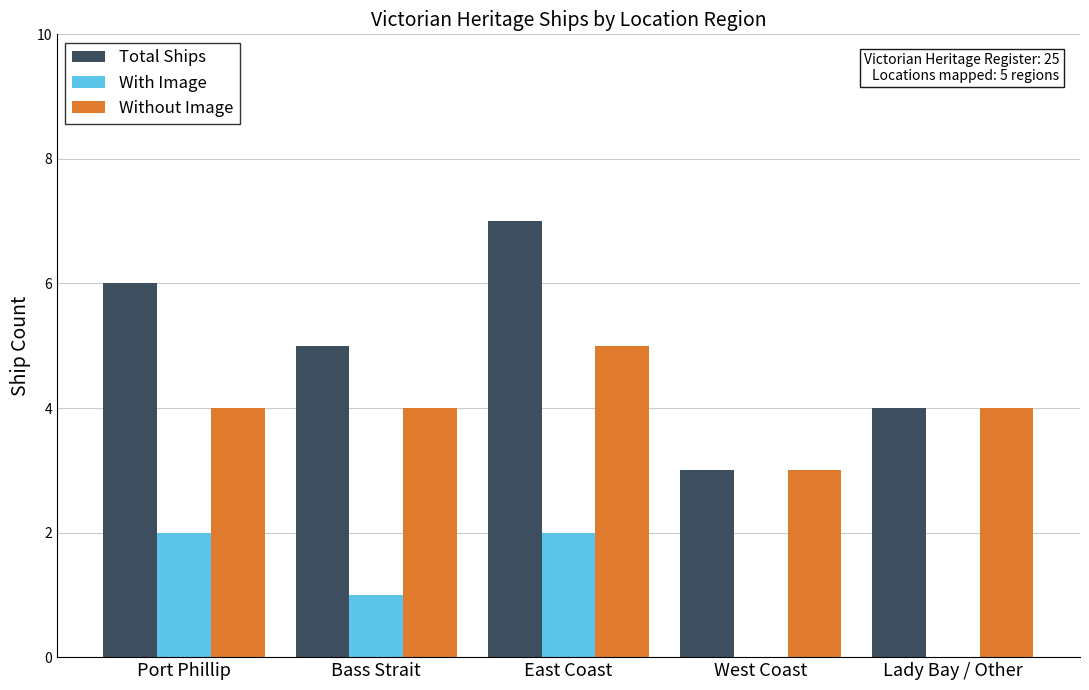

Count the Total Ships values in the range 4 to 6.

3